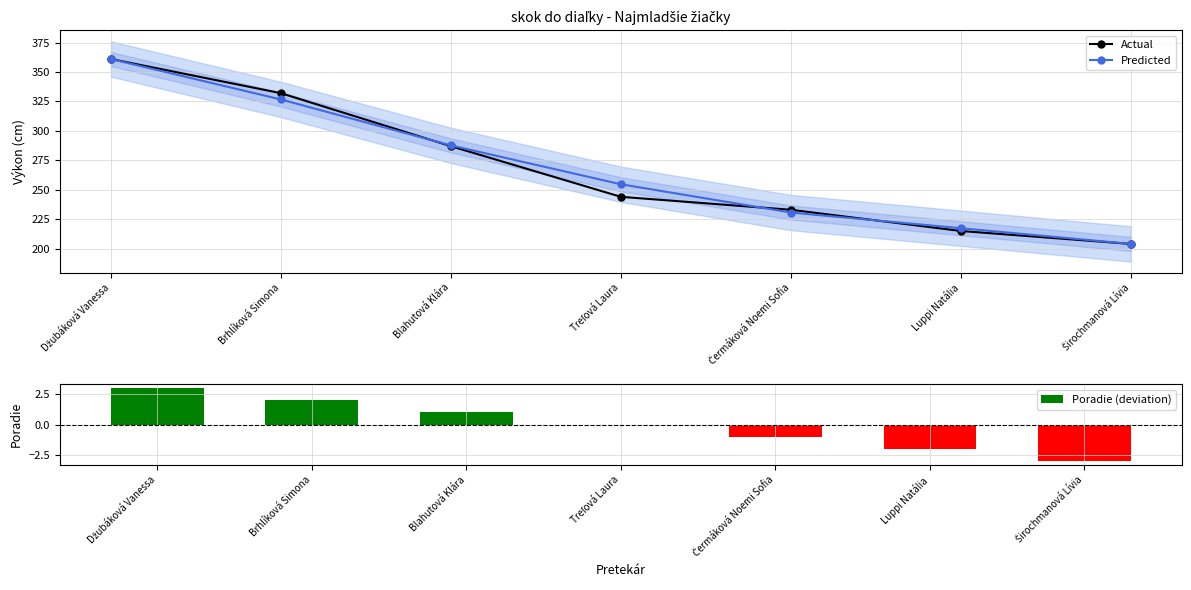

Between Čermáková Noemi Sofia and Luppi Natália, which series saw the biggest shift?

Actual